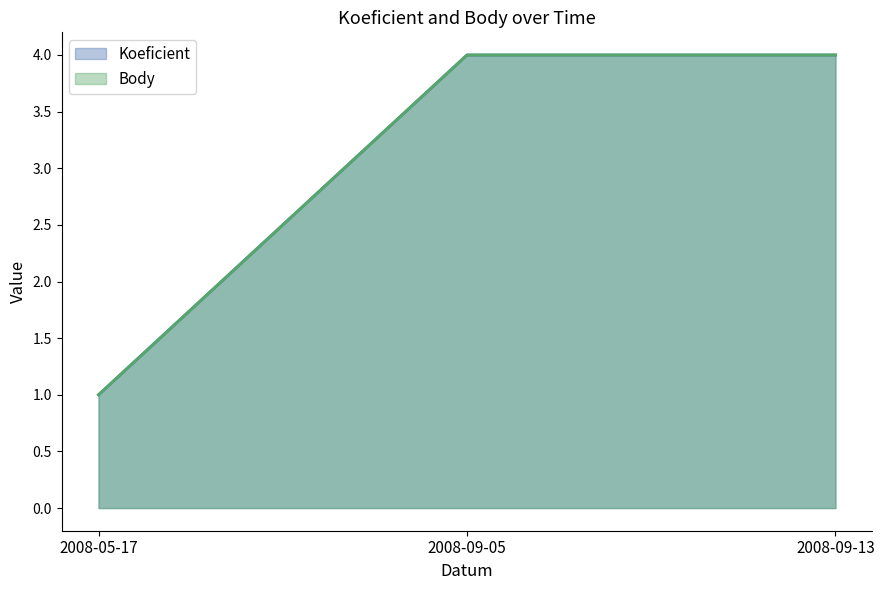

Between 2008-09-05 and 2008-09-13, which is larger?

2008-09-05